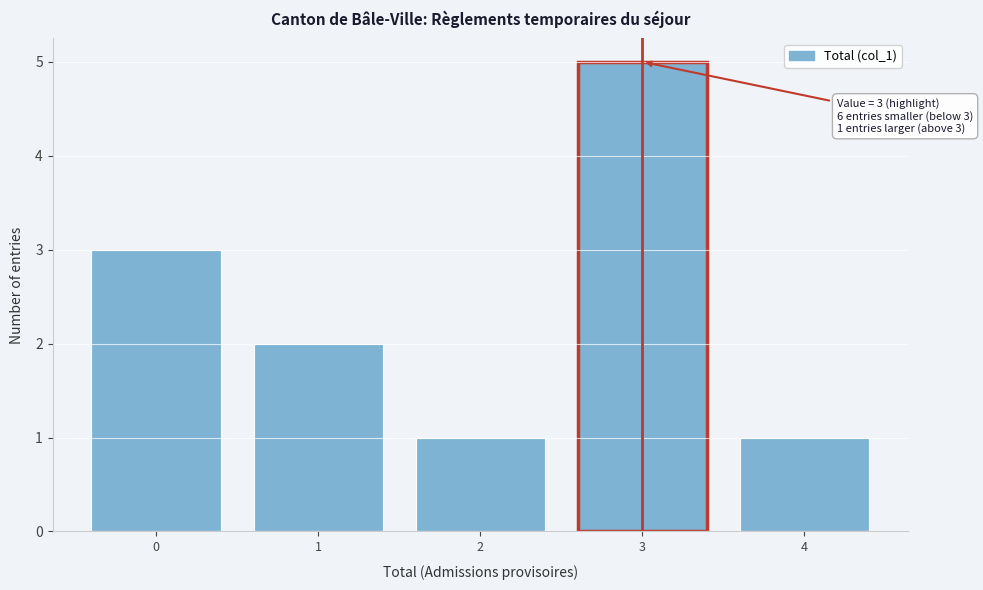

Over which range of the x-axis is the bar tallest?

2.5 to 3.5